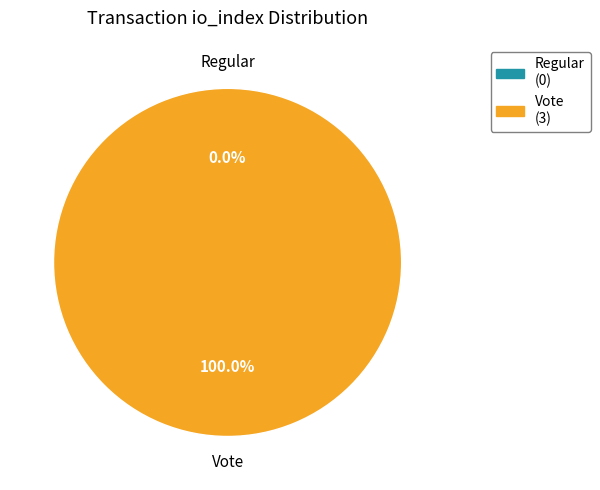

What percentage is the Vote (io_index=3) slice, to the nearest percent?

100%